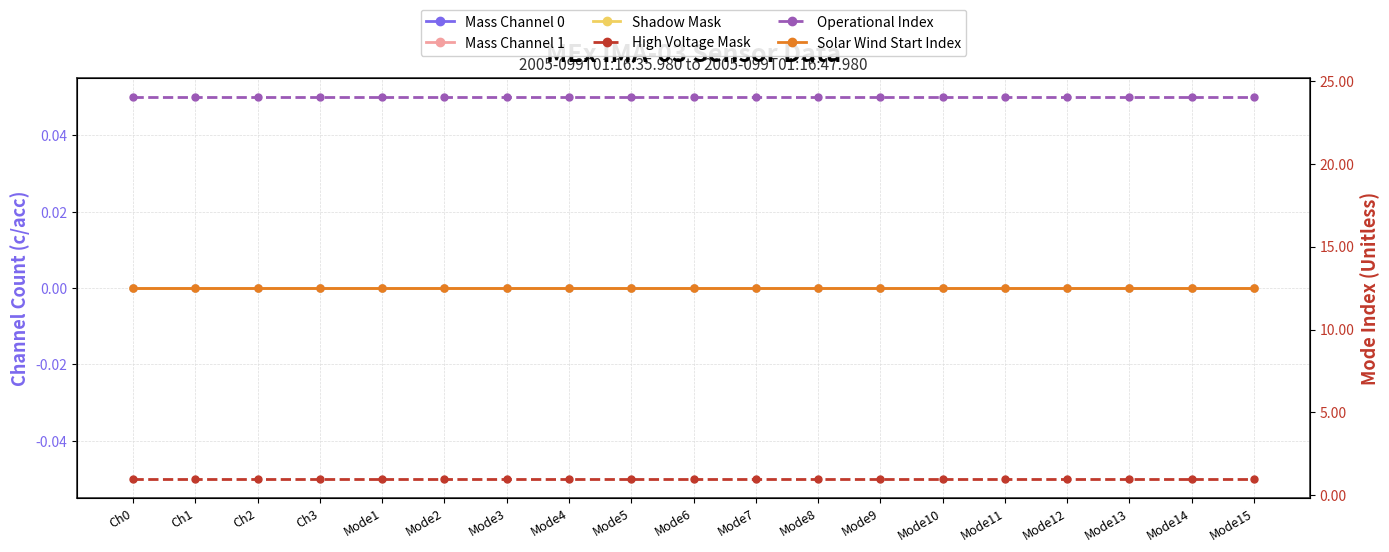

How many lines are shown in the chart?

6